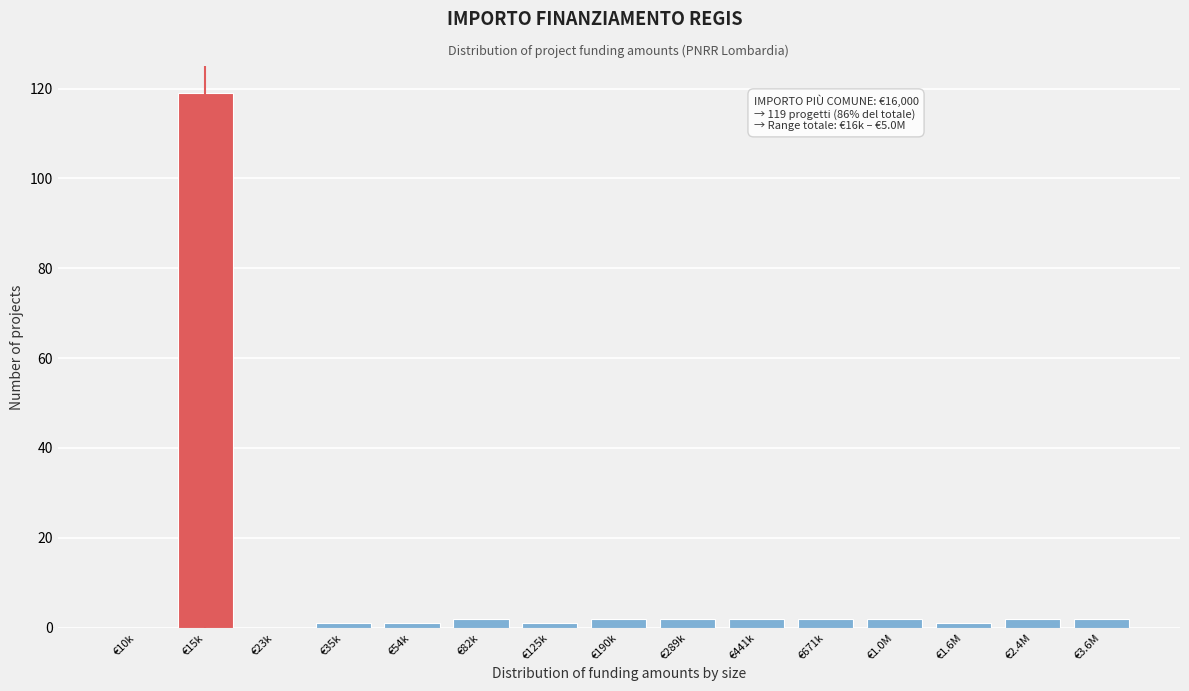

Reading left to right, extract all data points from this chart.

€10k=0	€15k=119	€23k=0	€35k=1	€54k=1	€82k=2	€125k=1	€190k=2	€289k=2	€441k=2	€671k=2	€1.0M=2	€1.6M=1	€2.4M=2	€3.6M=2